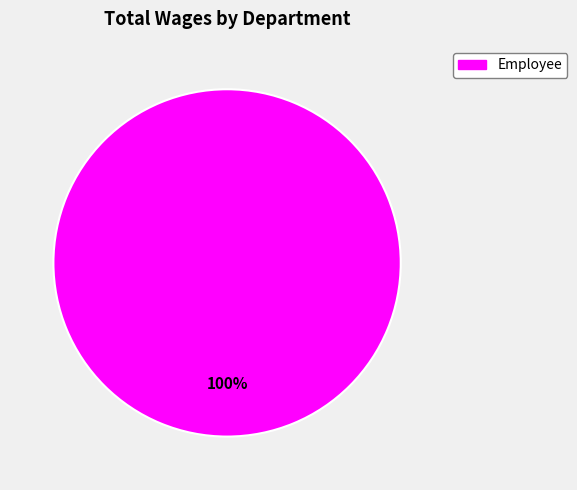

Is there any slice that represents more than half of the pie?

Yes